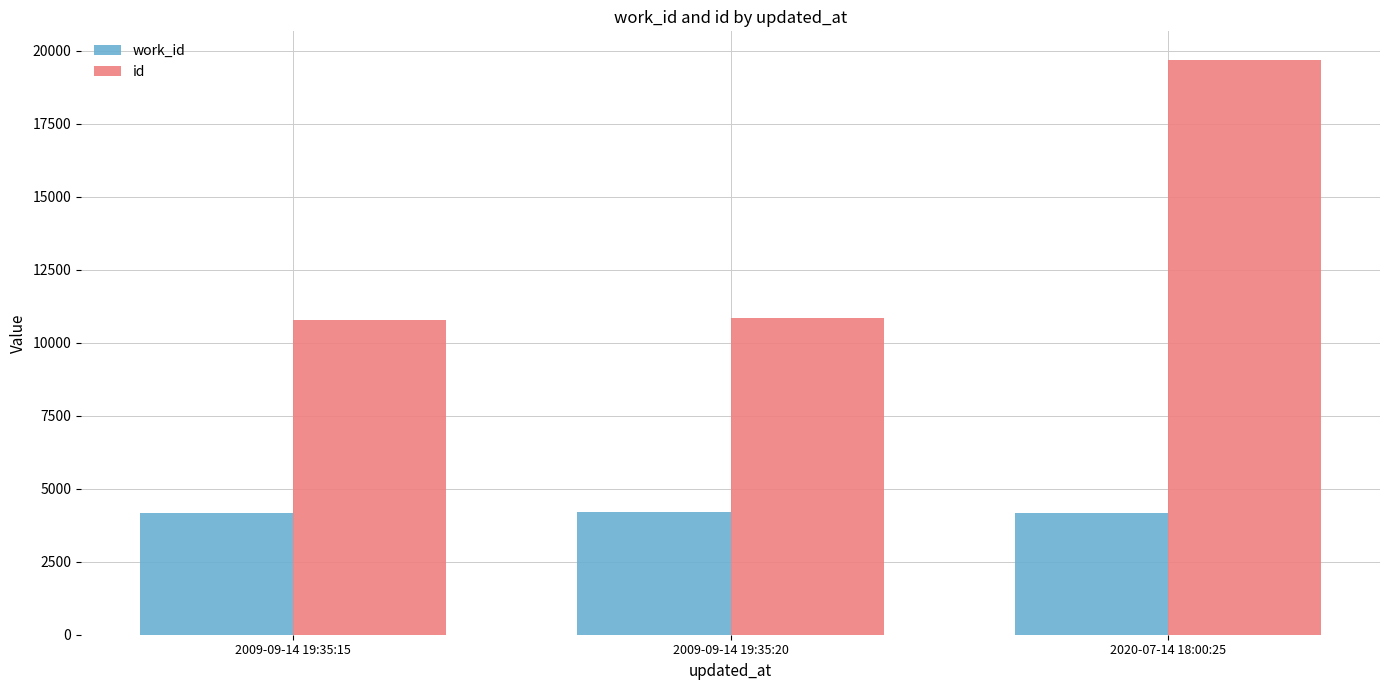

True or false: id has a value of 19677 at 2020-07-14 18:00:25.

True